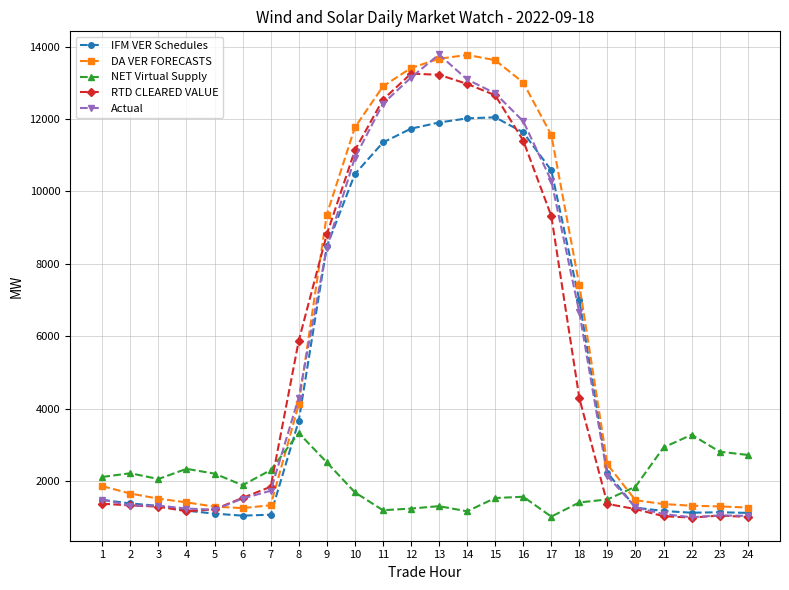

True or false: Actual and NET Virtual Supply cross at least once.

True